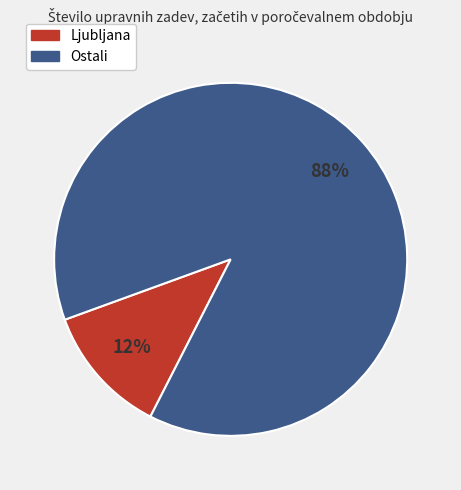

To the nearest percent, what is the difference between the largest and smallest slice percentages?

76%